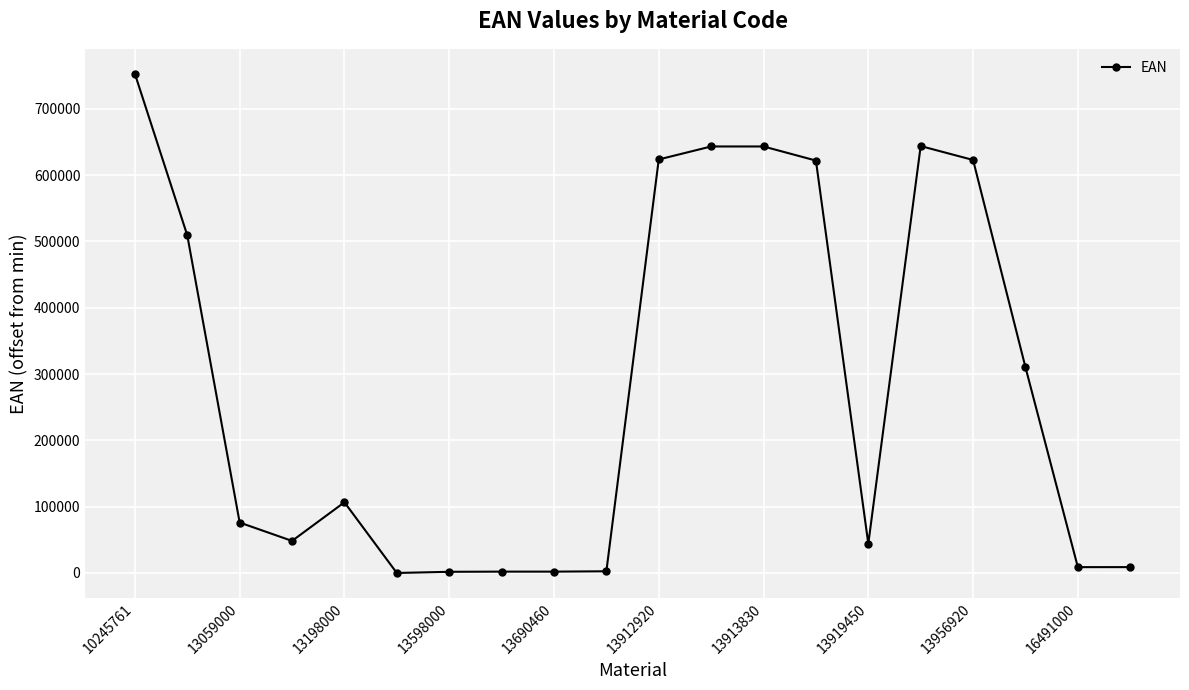

True or false: the data has more than 2 interior local peaks.

True